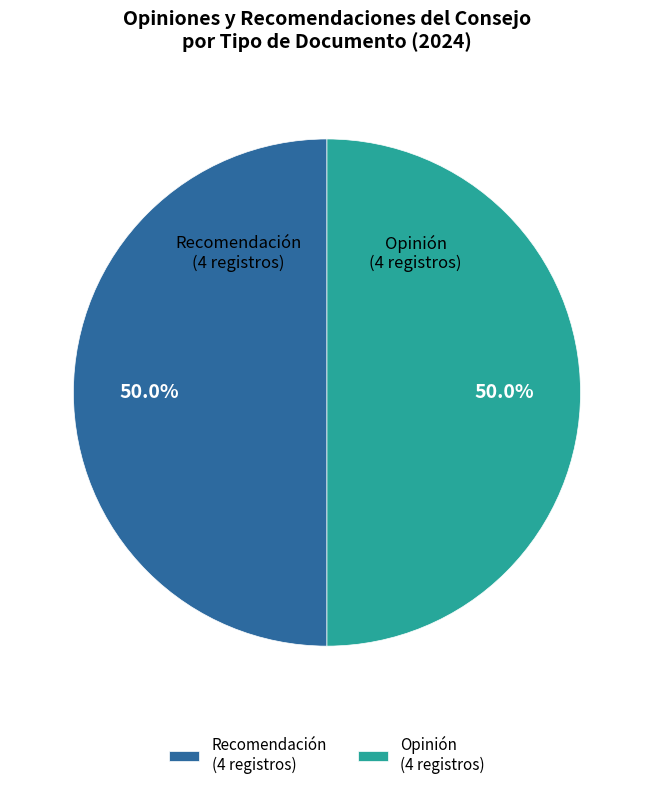

Do Opinión (4 registros) and Recomendación (4 registros) together represent more than half of the pie?

Yes